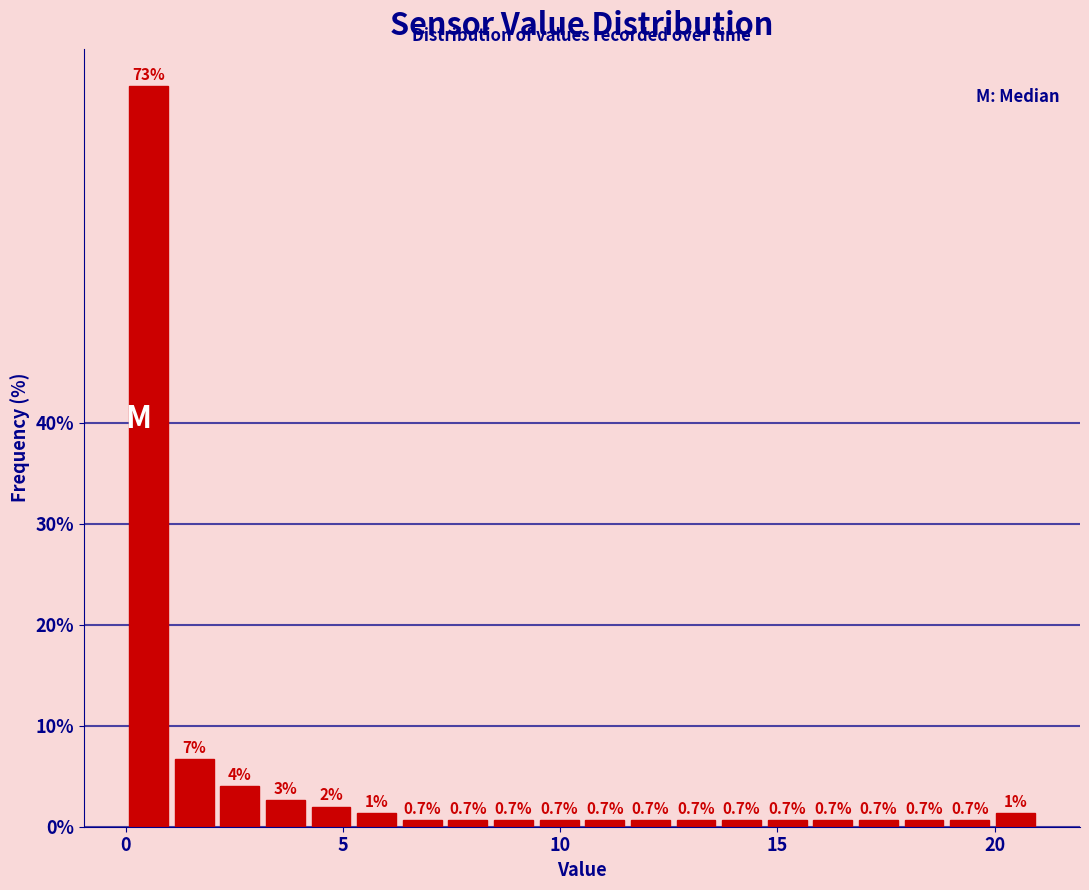

Read against the x-axis, roughly where is the centre of the tallest bar?

0.5